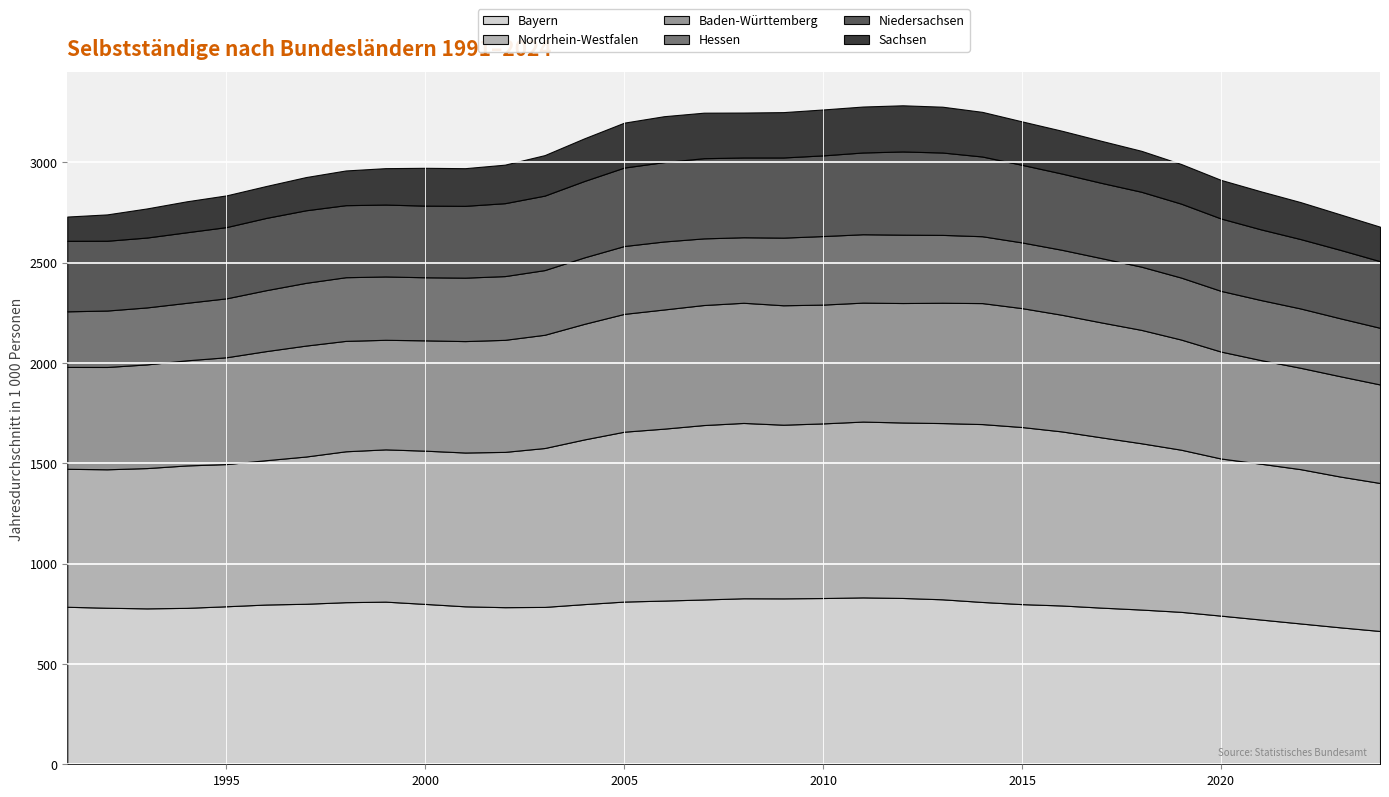

Reading right to left, what are all the values shown in this chart?

Bayern: 664.5	682.6	702.0	721.5	741.0	759.8	771.2	780.8	791.6	798.3	809.1	822.3	829.1	831.9	828.7	827.0	827.5	821.5	816.0	811.0	798.4	784.5	783.1	787.4	799.3	810.7	808.0	800.1	796.4	787.6	779.7	777.2	780.3	785.1
Nordrhein-Westfalen: 737.6	751.6	769.1	776.7	783.2	808.1	828.8	848.6	867.6	882.7	886.7	878.4	874.6	876.3	870.4	865.6	873.8	869.4	857.0	846.7	820.9	791.9	774.1	766.6	763.9	758.9	752.1	733.9	719.4	708.7	709.9	699.2	690.1	687.7
Baden-Württemberg: 491.1	500.0	505.2	516.6	533.1	549.1	565.2	572.8	581.4	592.7	603.0	599.8	595.5	593.0	592.2	595.2	599.2	598.3	594.0	587.3	576.2	564.5	558.5	555.3	549.9	546.2	550.3	552.9	543.7	532.5	523.9	516.8	510.0	507.7
Hessen: 282.4	288.8	295.8	299.4	302.5	308.9	315.1	320.5	323.9	327.4	333.3	338.3	340.7	340.8	341.6	337.2	326.5	332.1	338.9	338.2	331.3	322.4	317.7	316.2	314.4	315.7	317.4	312.7	303.7	293.6	286.7	284.0	281.3	277.2
Niedersachsen: 332.1	341.1	345.9	352.4	360.8	368.5	373.3	375.1	380.1	386.9	397.4	410.6	414.7	407.5	402.1	399.5	397.6	399.6	395.7	391.1	380.8	371.2	363.4	358.0	357.0	358.4	359.0	361.6	360.2	355.2	351.6	348.3	347.9	351.3
Sachsen: 171.8	176.9	184.2	189.6	192.3	197.6	204.1	209.5	213.3	216.5	222.5	228.3	230.1	229.0	228.8	226.0	224.0	226.9	228.8	223.9	212.7	201.9	192.0	187.7	188.5	181.5	173.0	165.5	159.1	158.0	154.3	145.1	131.3	121.0